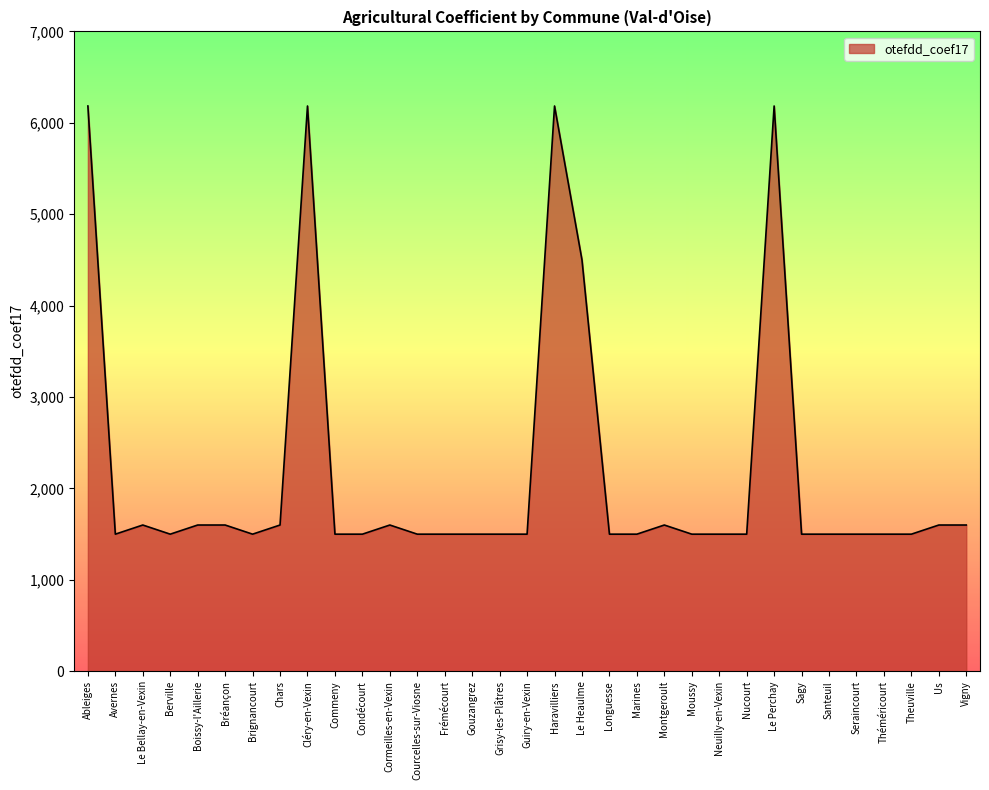

At which label is the value closest to 3842?

Le Heaulme